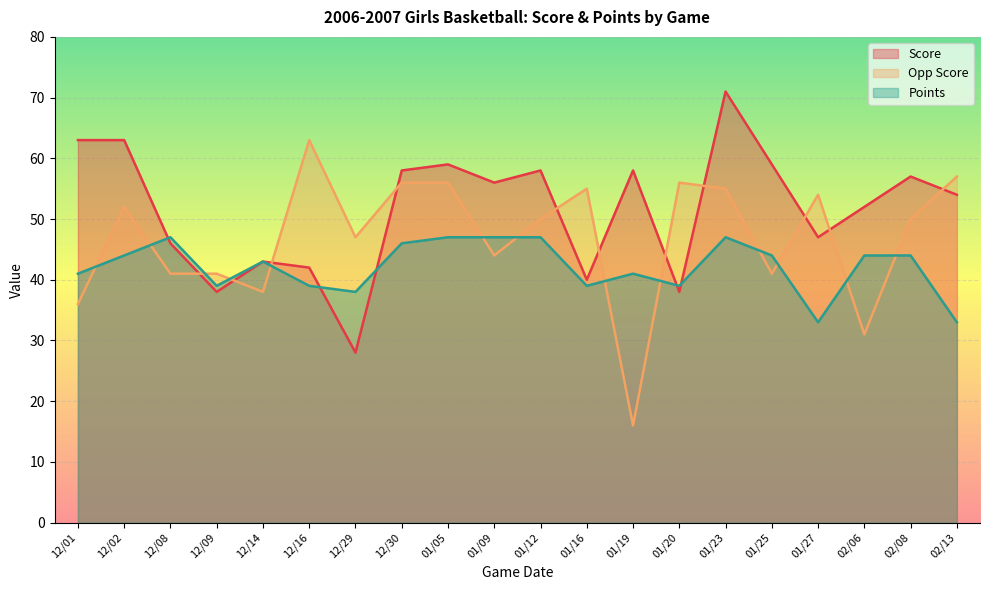

Rank the categories by Points value from lowest to highest.

01/27, 02/13, 12/29, 12/09, 12/16, 01/16, 01/20, 12/01, 01/19, 12/14, 12/02, 01/25, 02/06, 02/08, 12/30, 12/08, 01/05, 01/09, 01/12, 01/23